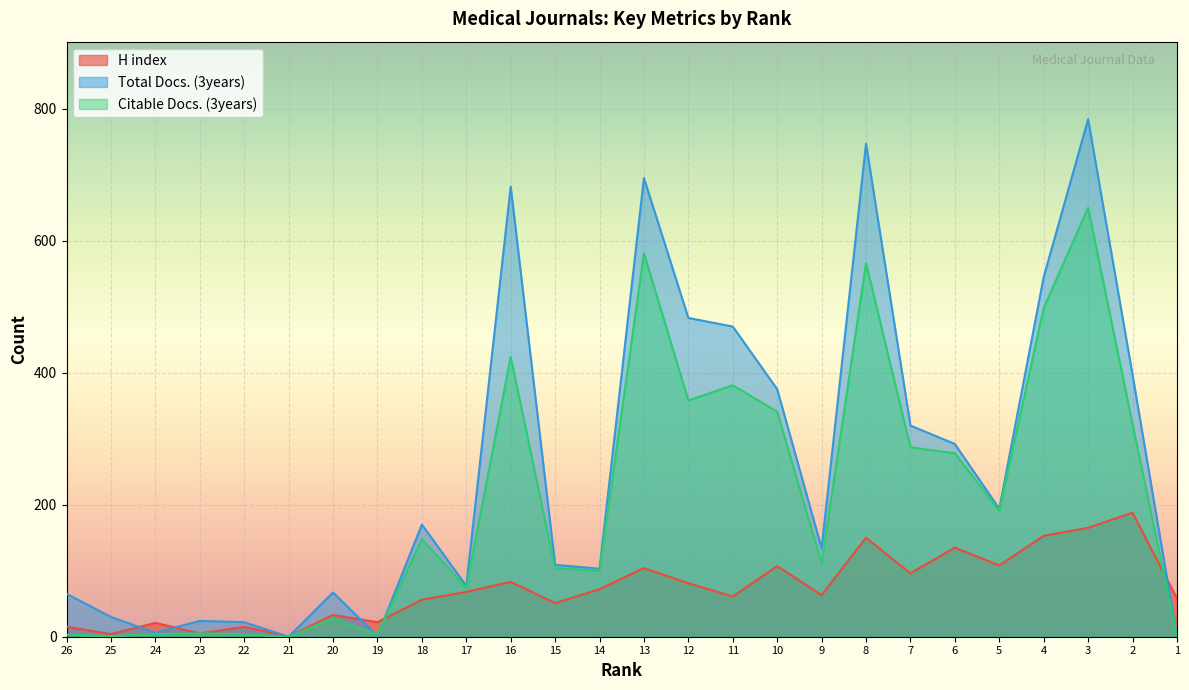

Rank the series at 21 from highest to lowest value.

H index, Total Docs. (3years), Citable Docs. (3years)